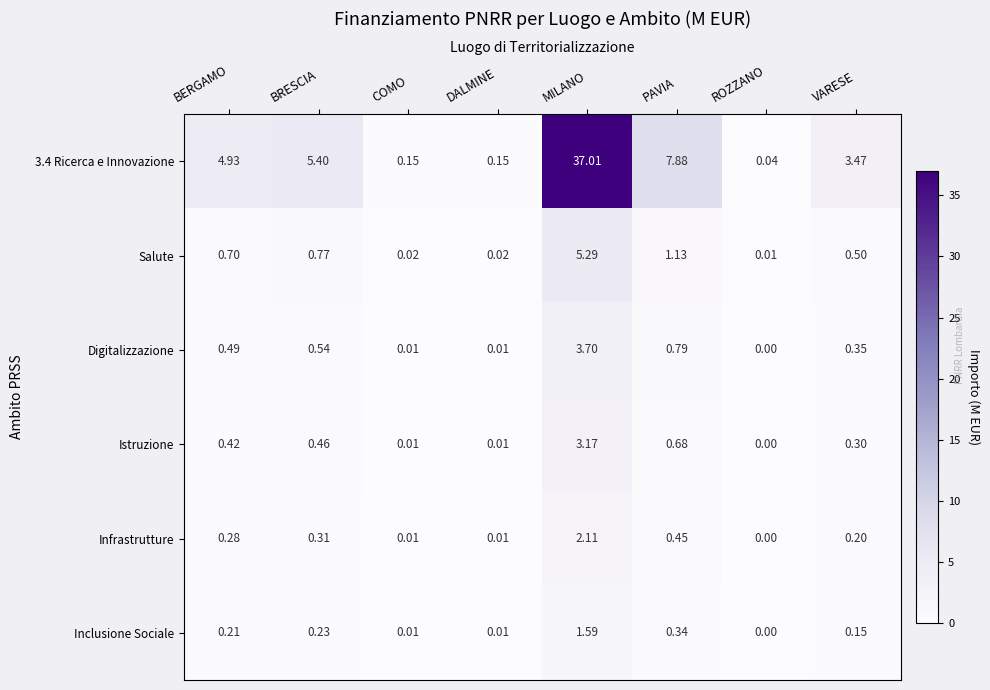

Which category has the lowest value across all series?

ROZZANO